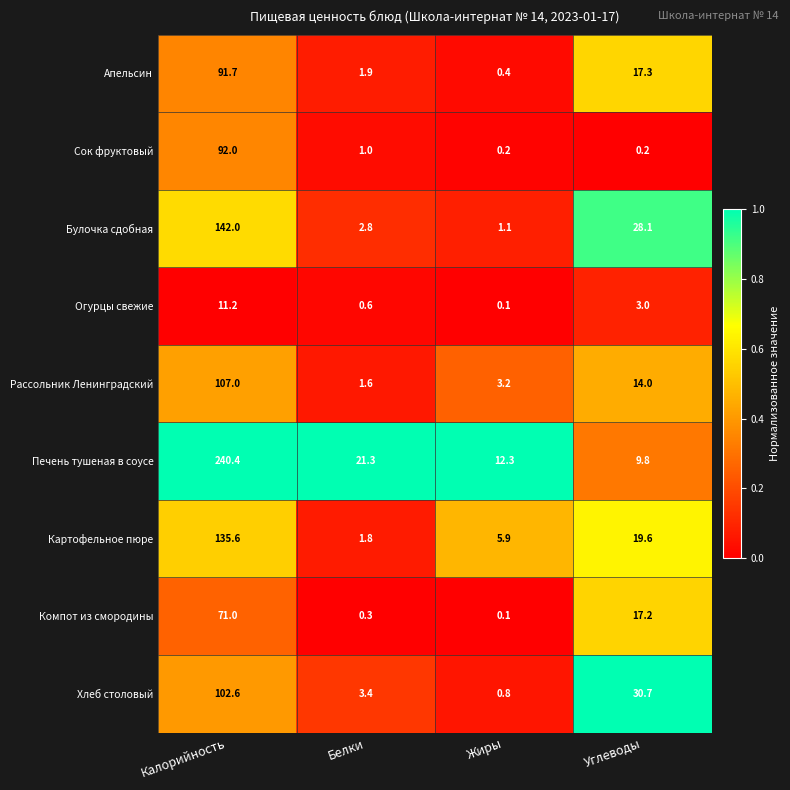

At which label does Рассольник Ленинградский reach its peak?

Калорийность